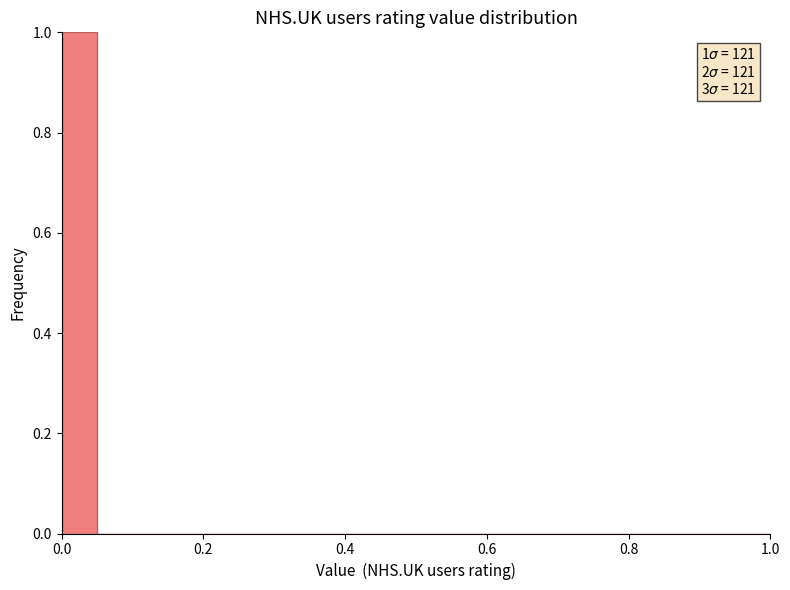

Around what value on the x-axis is the tallest bar? Give the approximate position of its centre, as read against the axis.

0.02